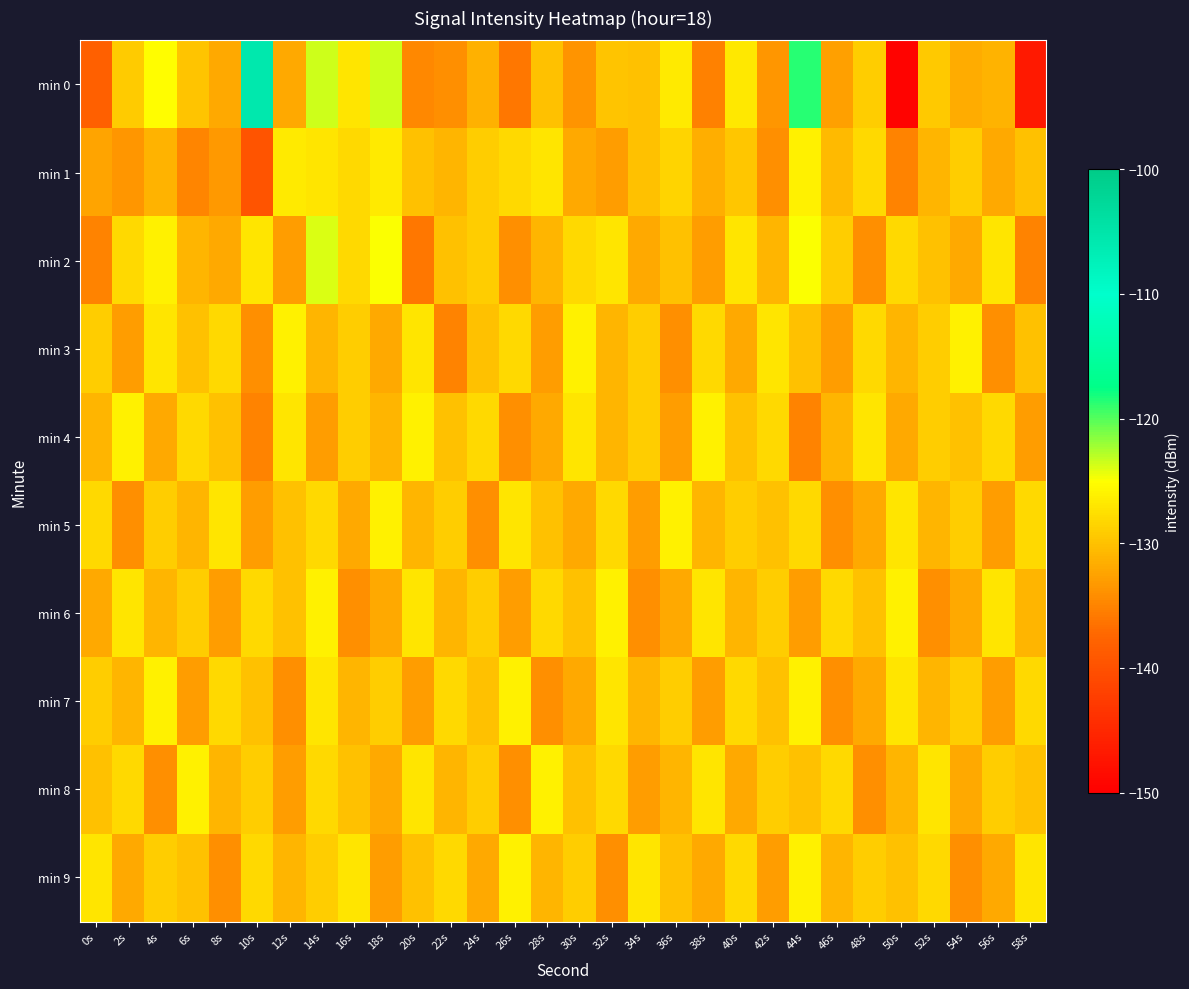

How many data points does each series have?

30